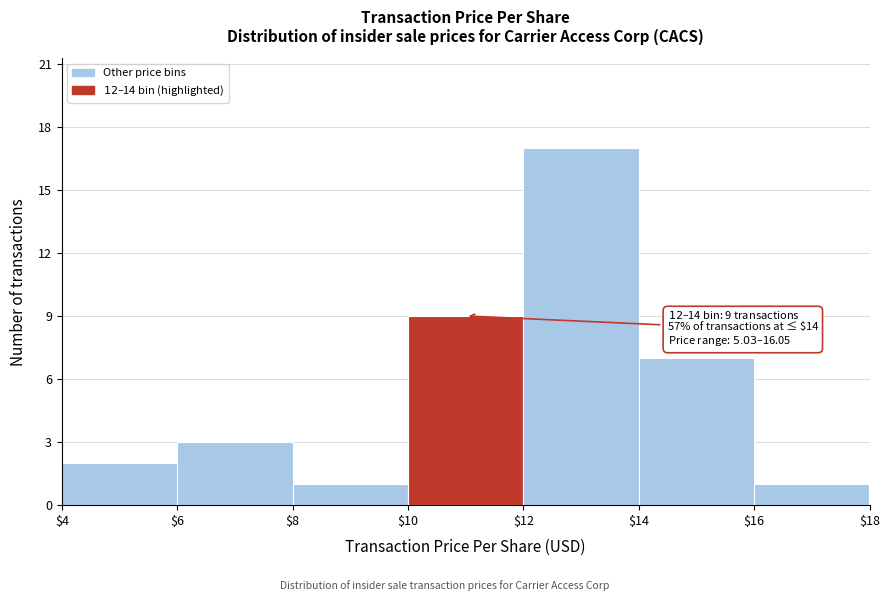

Which range on the x-axis has the tallest bar?

$12 to $14